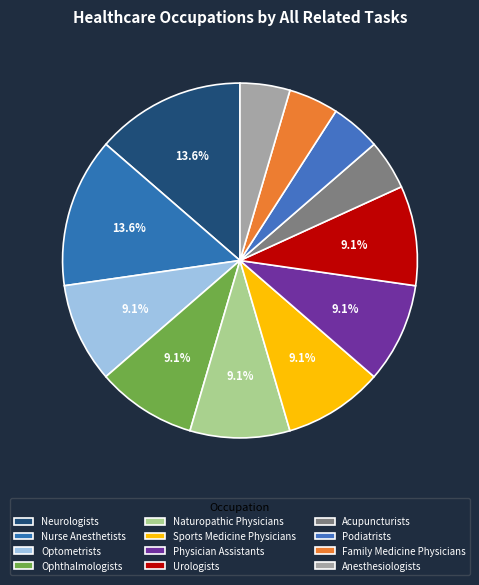

Rank the categories by value from highest to lowest.

Closely Related: 3 (All: 3) Neurologists, Closely Related: 3 (All: 3) Nurse Anesthetists, Closely Related: 2 (All: 3) Optometrists, Closely Related: 2 (All: 3) Ophthalmologists, Closely Related: 2 (All: 3) Naturopathic Physicians, Closely Related: 2 (All: 3) Sports Medicine Physicians, Closely Related: 2 (All: 2) Physician Assistants, Closely Related: 2 (All: 2) Urologists, Closely Related: 1 (All: 2) Acupuncturists, Closely Related: 1 (All: 1) Podiatrists, Closely Related: 1 (All: 1) Family Medicine Physicians, Closely Related: 1 (All: 1) Anesthesiologists